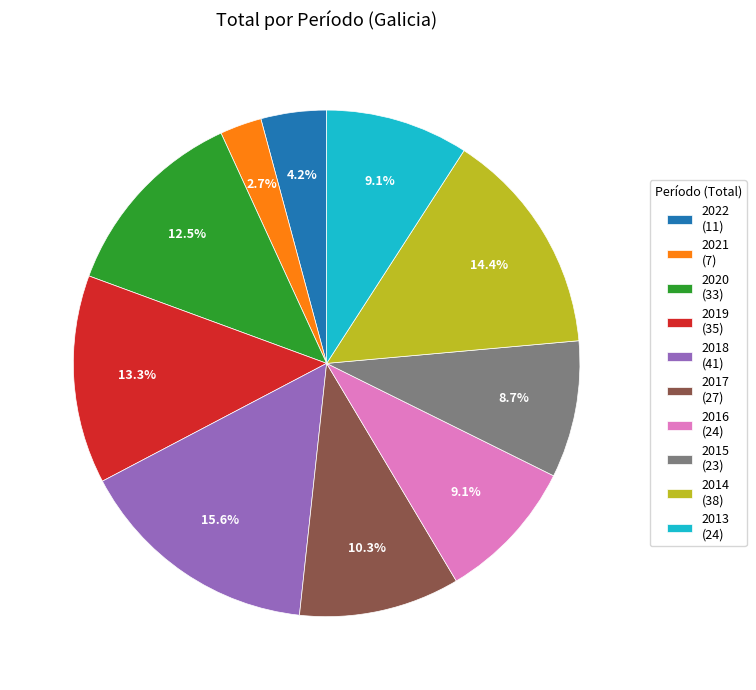

To the nearest percent, what is the difference between the 2021 and 2020 slice percentages?

10%